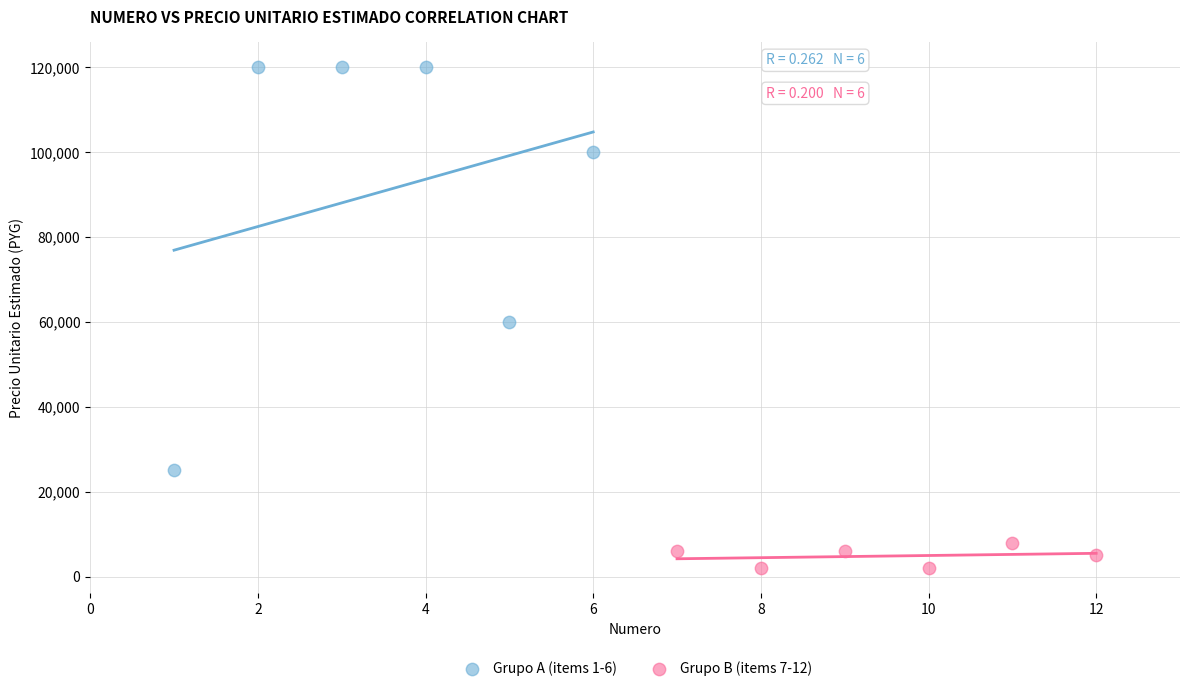

Which series reaches the maximum Y coordinate?

Grupo A (items 1-6)